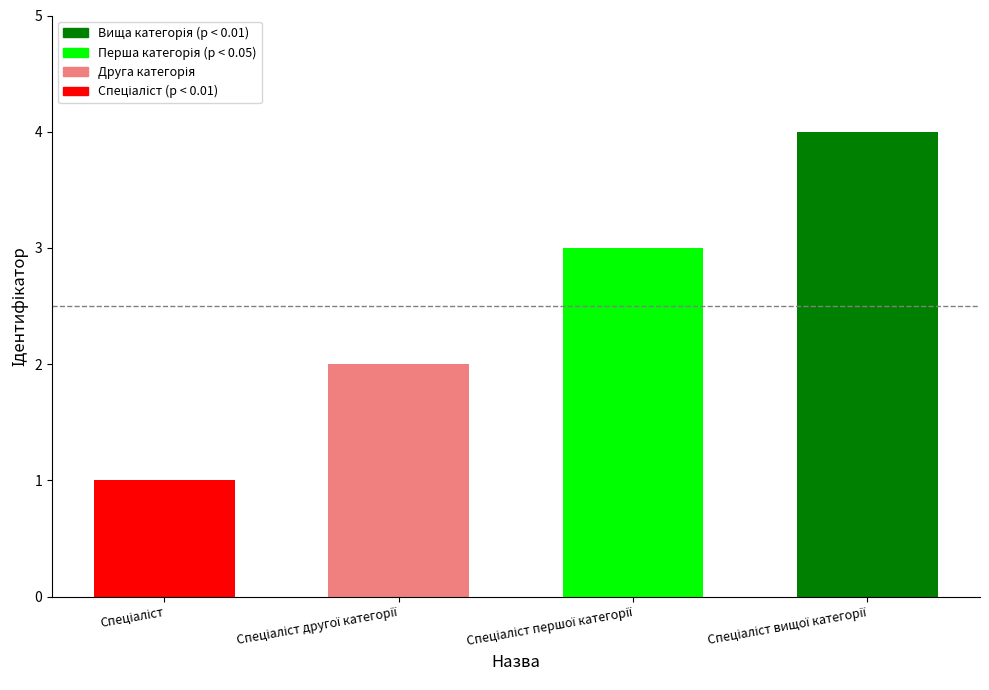

What is the maximum value shown in the chart?

4